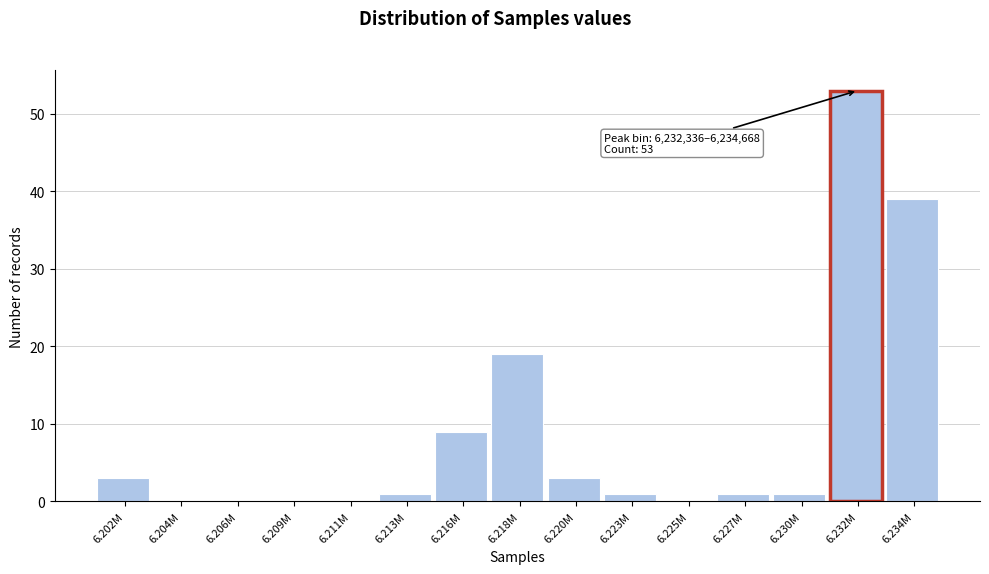

Reading right to left, transcribe all the data shown in this chart.

6.234M=39	6.232M=53	6.230M=1	6.227M=1	6.225M=0	6.223M=1	6.220M=3	6.218M=19	6.216M=9	6.213M=1	6.211M=0	6.209M=0	6.206M=0	6.204M=0	6.202M=3